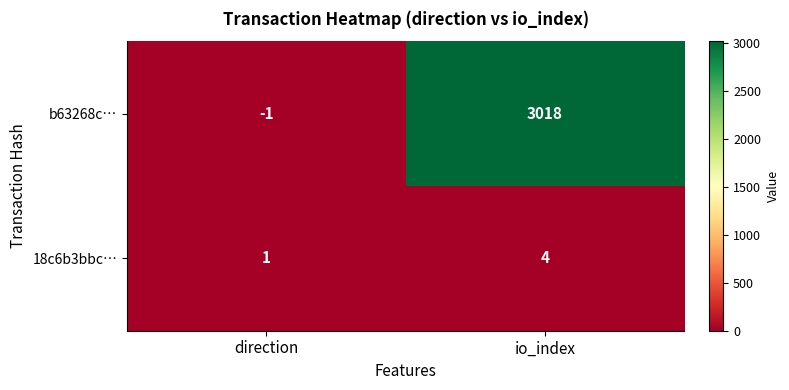

The b63268c… series shows 3018 at io_index. True or false?

True